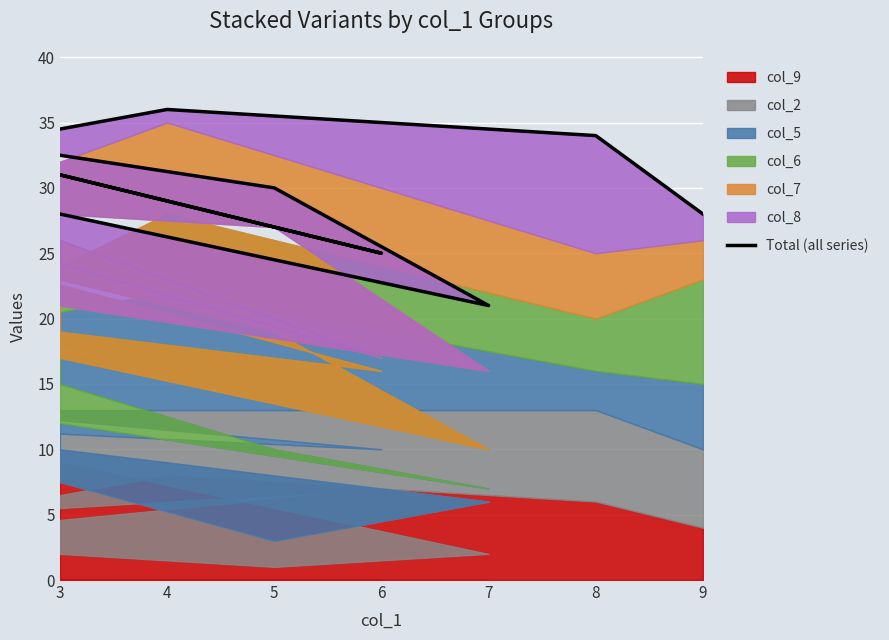

At which label is the value closest to 28?

3